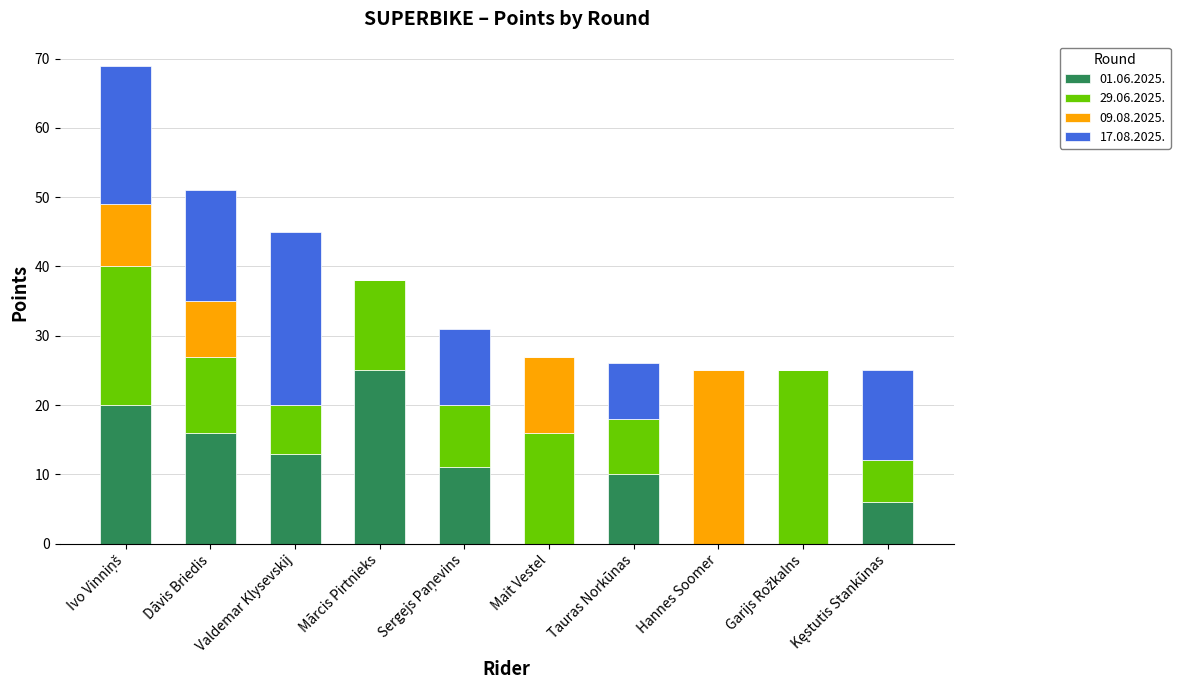

Which category has the highest value in the 01.06.2025. series?

Mārcis Pirtnieks